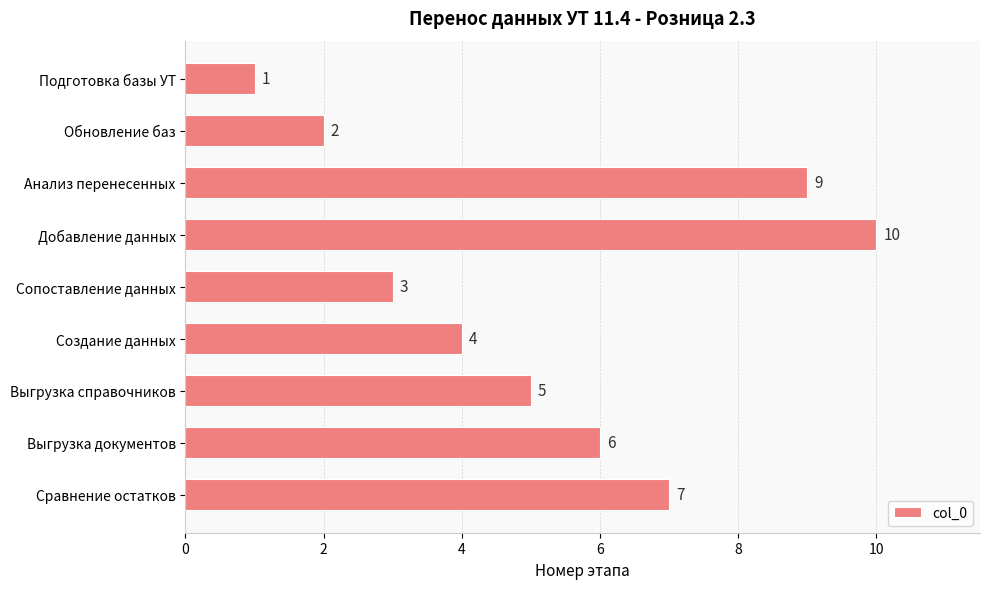

Rank the categories by value from highest to lowest.

Добавление данных, Анализ перенесенных, Сравнение остатков, Выгрузка документов, Выгрузка справочников, Создание данных, Сопоставление данных, Обновление баз, Подготовка базы УТ